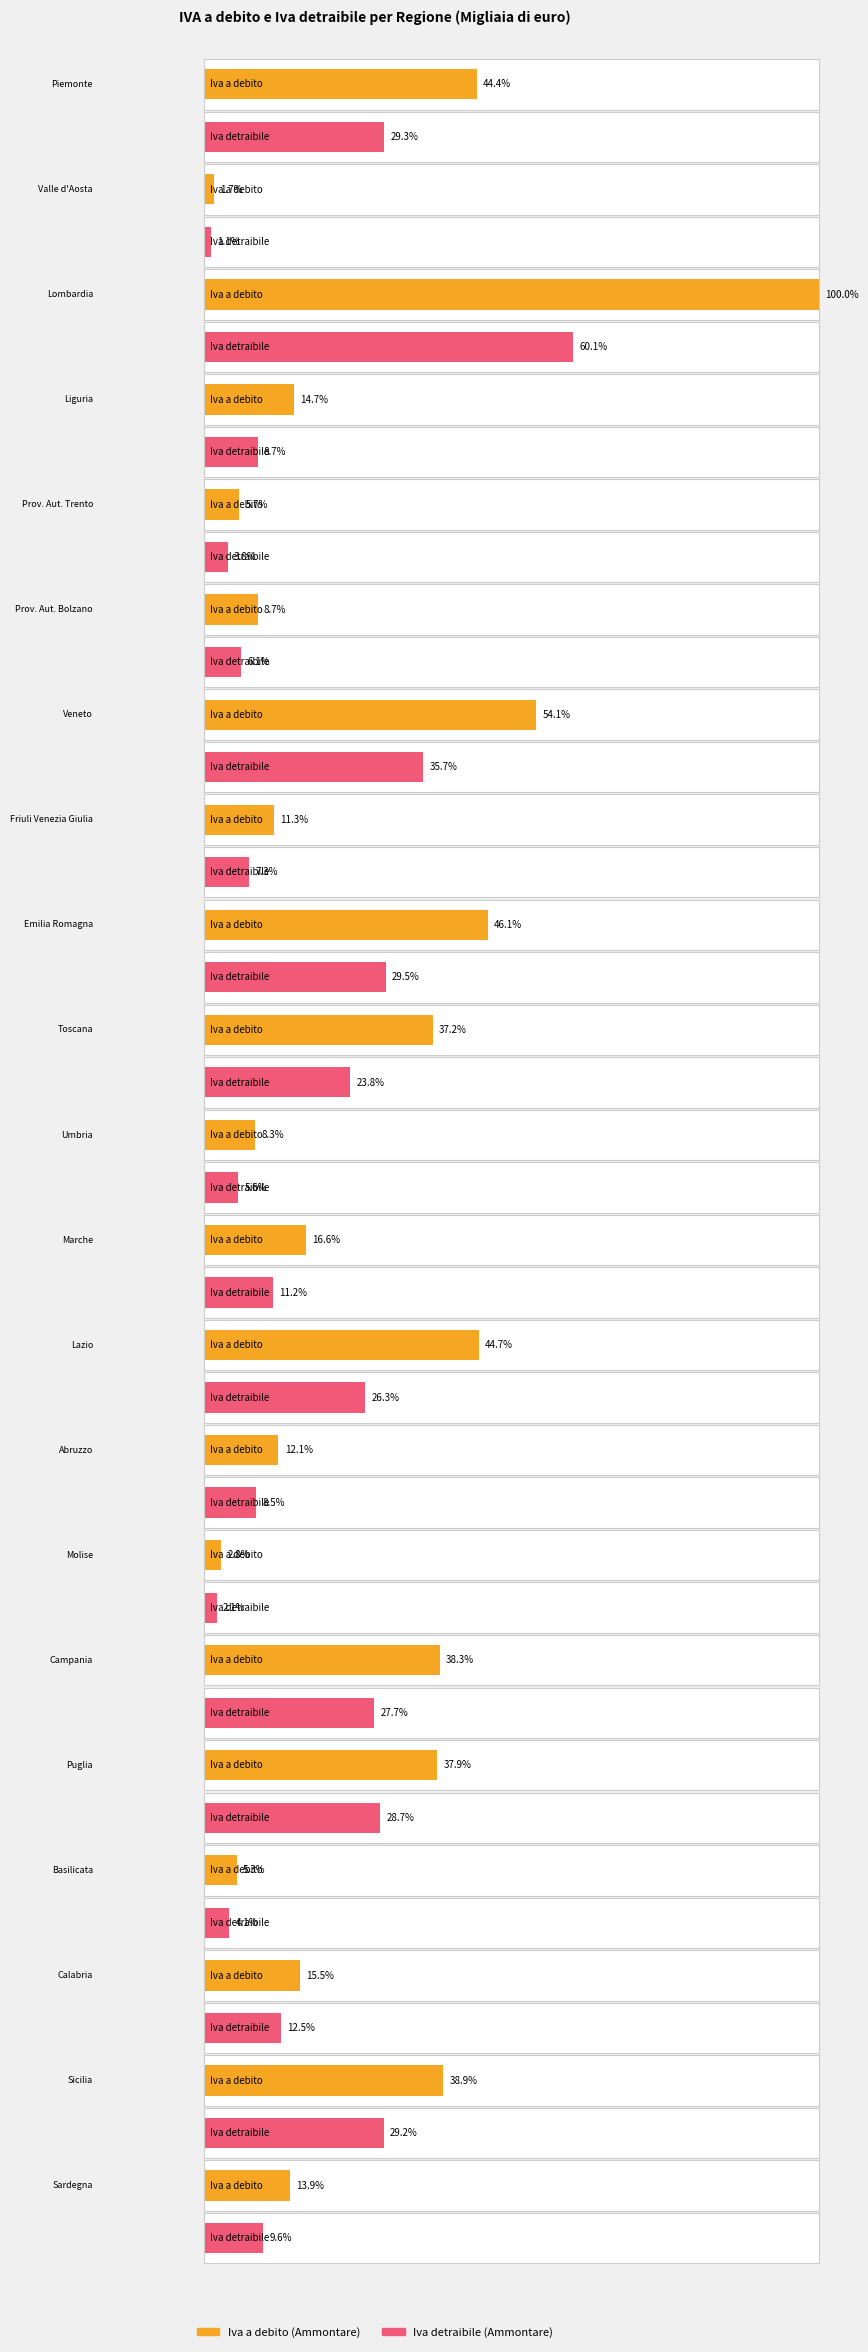

Reading left to right, what are all the values shown in this chart?

Iva a debito (Ammontare): Piemonte=3003280	Valle d'Aosta=112645	Lombardia=6771251	Liguria=994090	Prov. Aut. Trento=385391	Prov. Aut. Bolzano=589800	Veneto=3662138	Friuli Venezia Giulia=768281	Emilia Romagna=3122838	Toscana=2519948	Umbria=563023	Marche=1122123	Lazio=3025938	Abruzzo=819492	Molise=187840	Campania=2594554	Puglia=2566588	Basilicata=358818	Calabria=1051190	Sicilia=2632836	Sardegna=941095
Iva detraibile (Ammontare): Piemonte=1987361	Valle d'Aosta=76455	Lombardia=4069336	Liguria=591801	Prov. Aut. Trento=259071	Prov. Aut. Bolzano=411357	Veneto=2415770	Friuli Venezia Giulia=493281	Emilia Romagna=1999797	Toscana=1612028	Umbria=377236	Marche=759659	Lazio=1777544	Abruzzo=577126	Molise=141949	Campania=1875971	Puglia=1940658	Basilicata=276755	Calabria=846161	Sicilia=1977167	Sardegna=653350